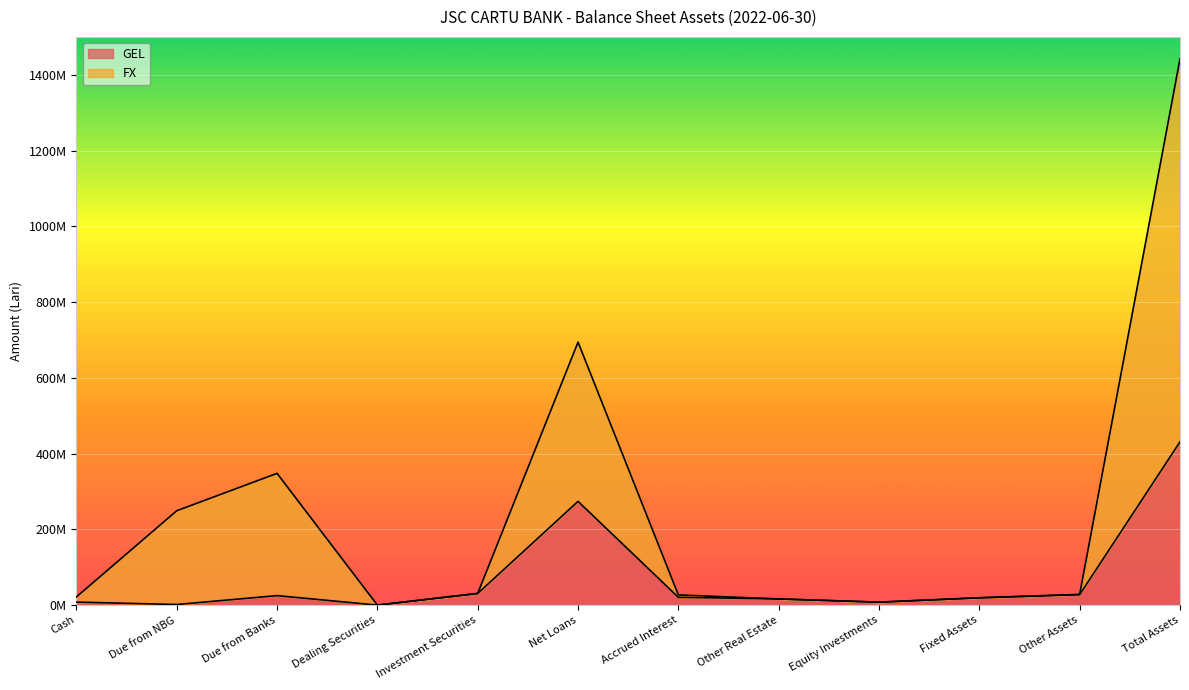

Which label corresponds to the largest value in the chart?

Total Assets